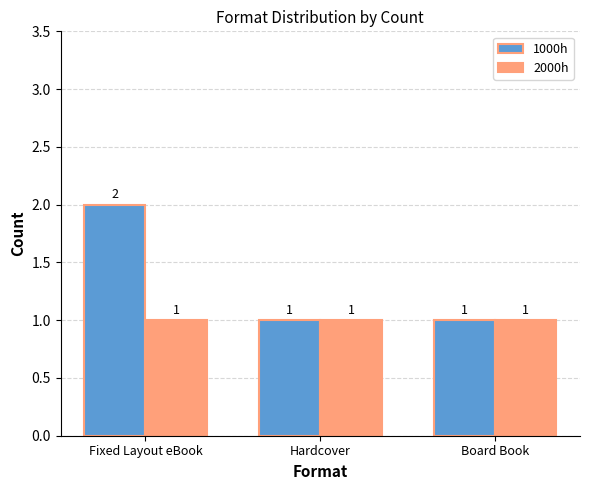

Rank the series by their maximum value, from highest to lowest.

1000h, 2000h